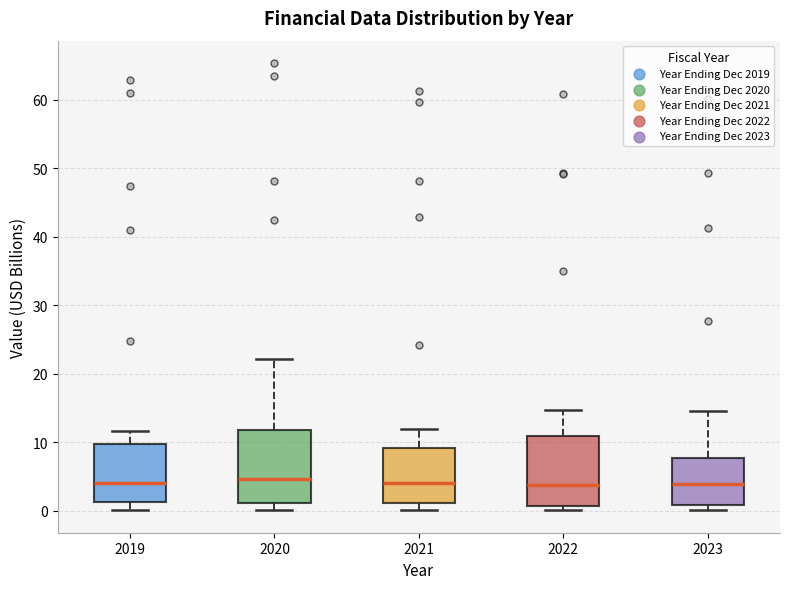

Reading left to right, read every box against the y-axis: the position of its median line, the range the box covers, and the ends of its whiskers. The values are not printed on the chart, so give them approximately, as read against the axis.

2019: median 4, box 1 to 10, whiskers 0 to 12
2020: median 5, box 1 to 12, whiskers 0 to 22
2021: median 4, box 1 to 9, whiskers 0 to 12
2022: median 4, box 1 to 11, whiskers 0 to 15
2023: median 4, box 1 to 8, whiskers 0 to 15